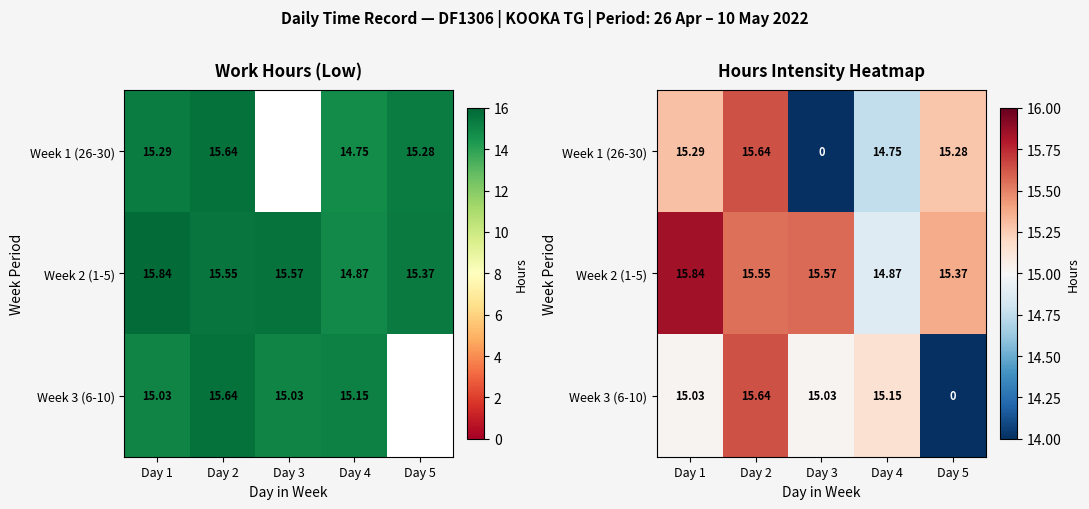

How many data points in Week 1 (26-30) are less than 15?

2